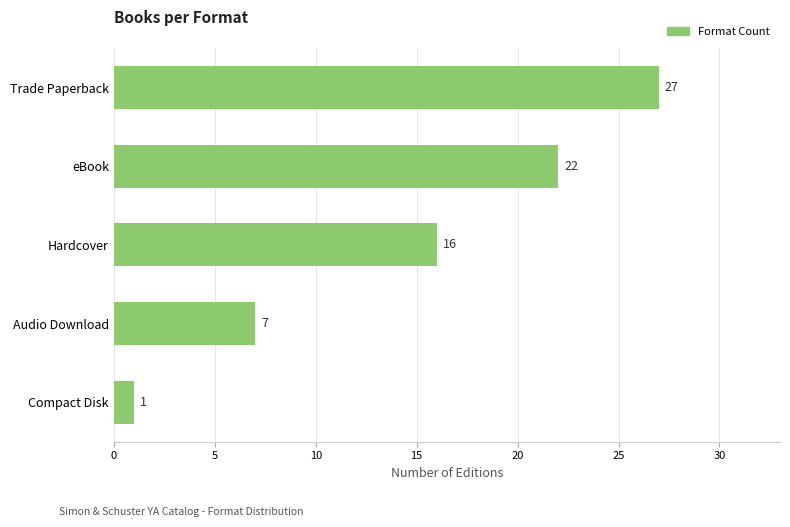

What is the label of the 5th bar from the top?

Compact Disk